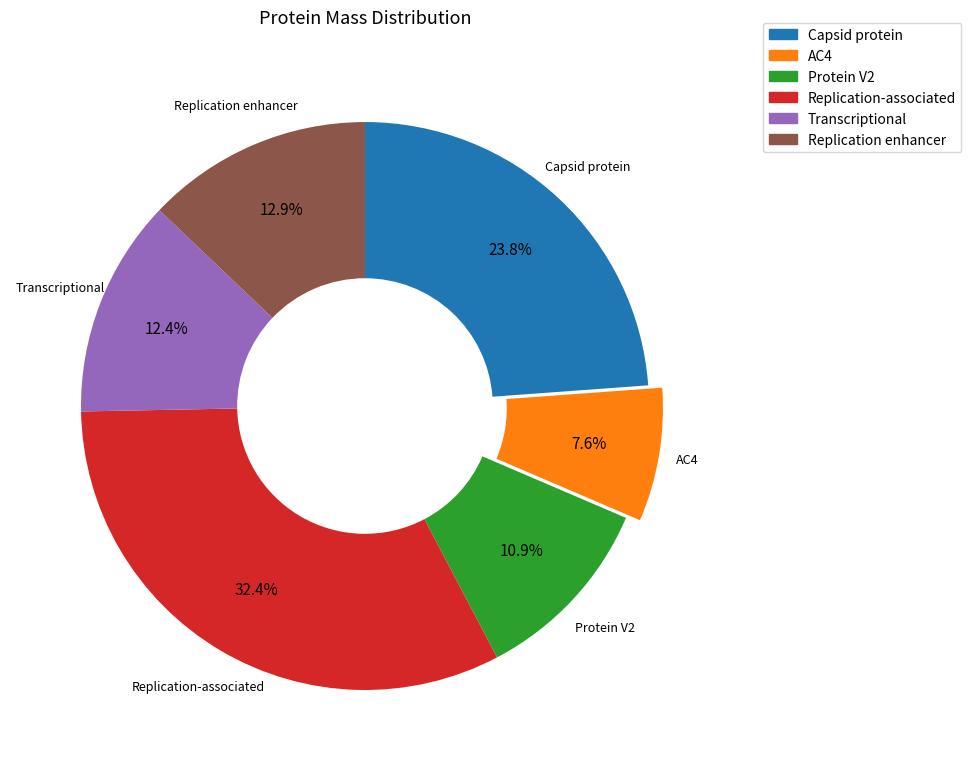

What percentage is the AC4 slice, to the nearest percent?

8%